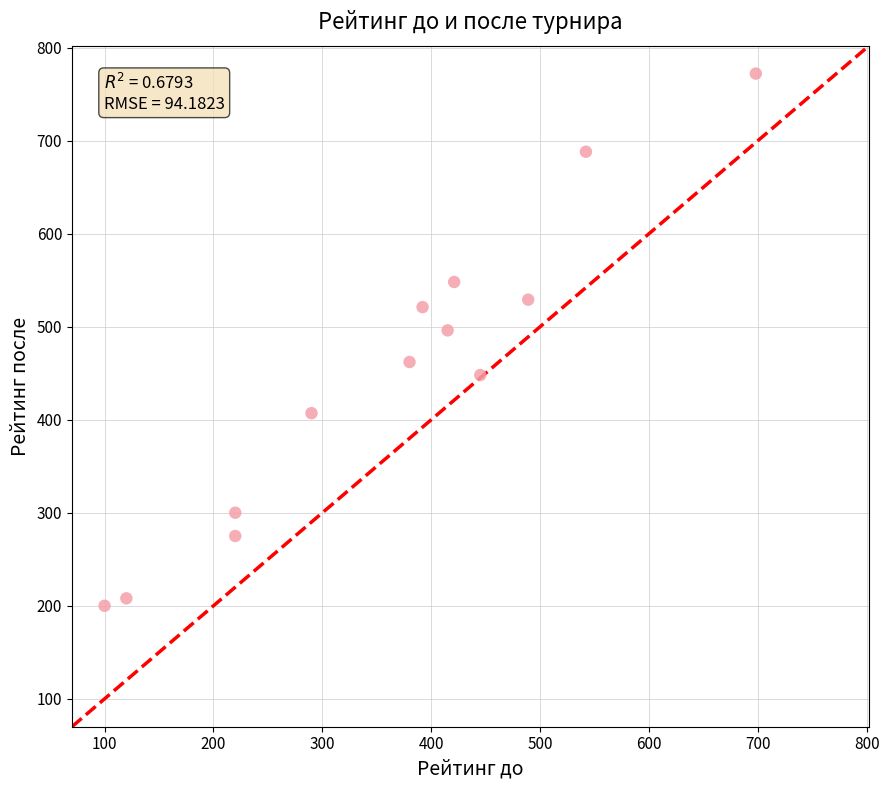

What Y value in the scatter plot is closest to 486?

496